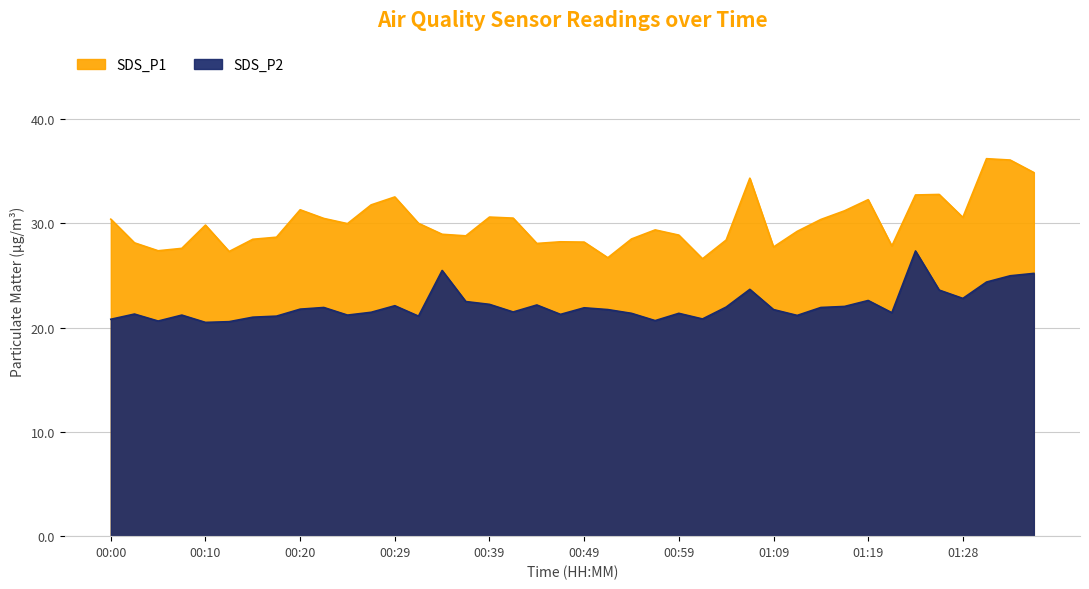

Is it true that SDS_P2 equals 34.5 at 00:32?

False